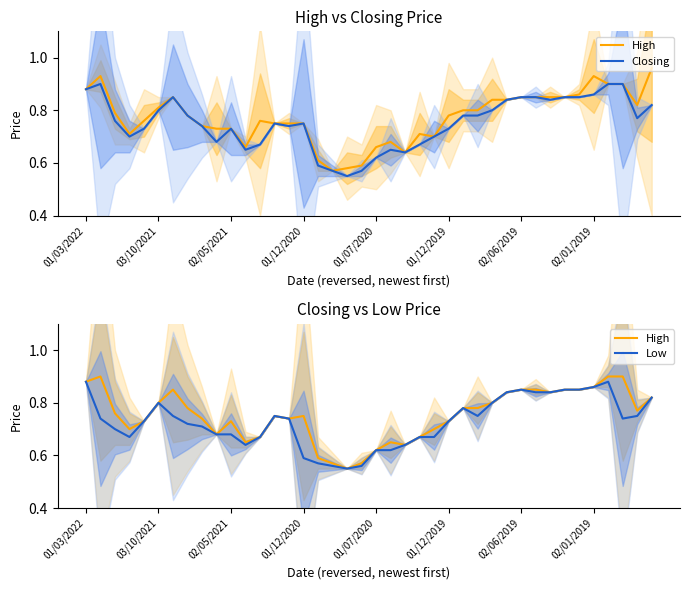

The Low series shows 0.8 at 28. True or false?

True